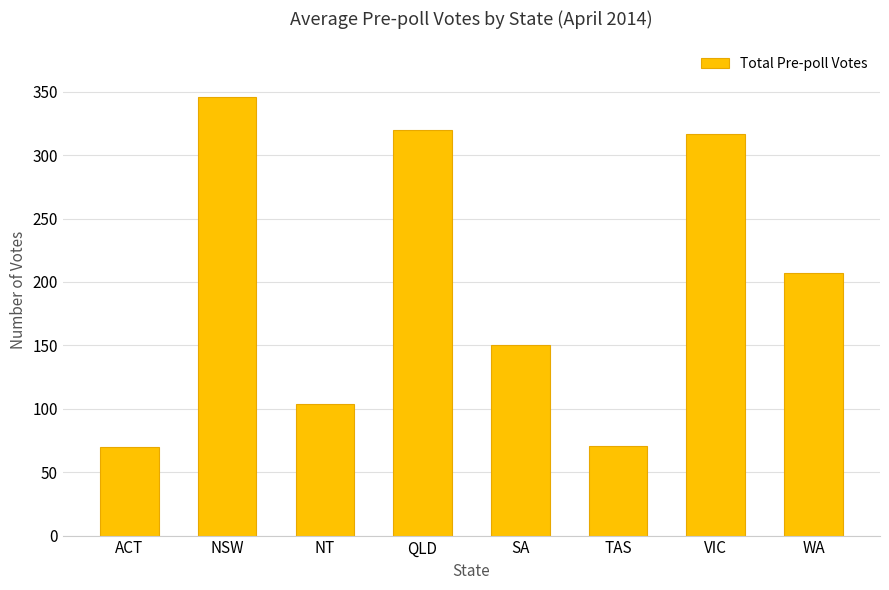

What is the sum of all values?

1585